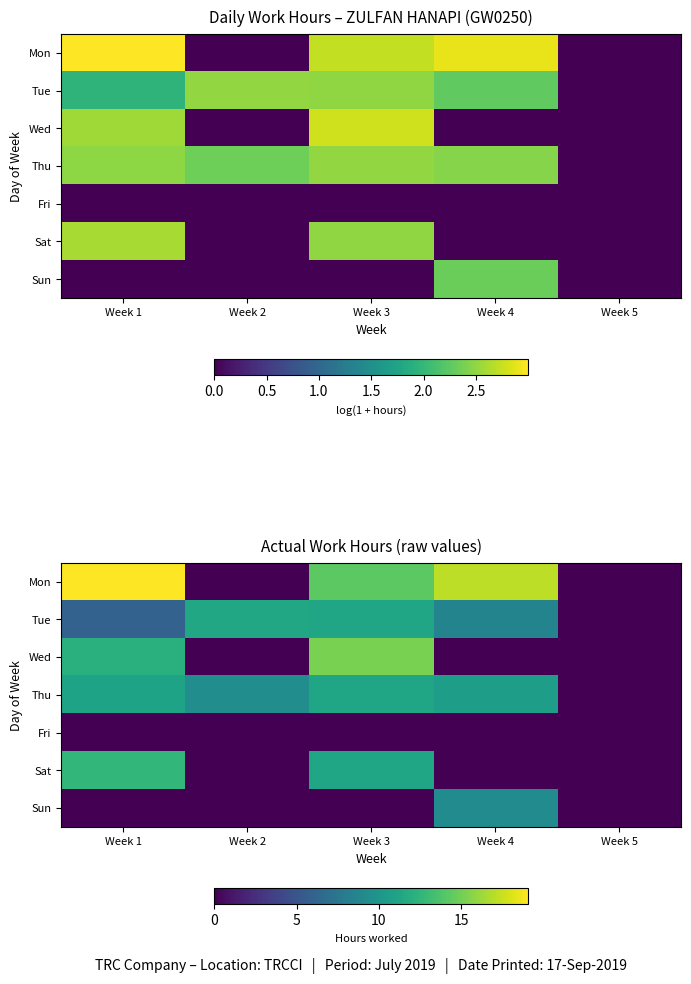

Is it true that Thu equals 11.3 at Week 3?

True